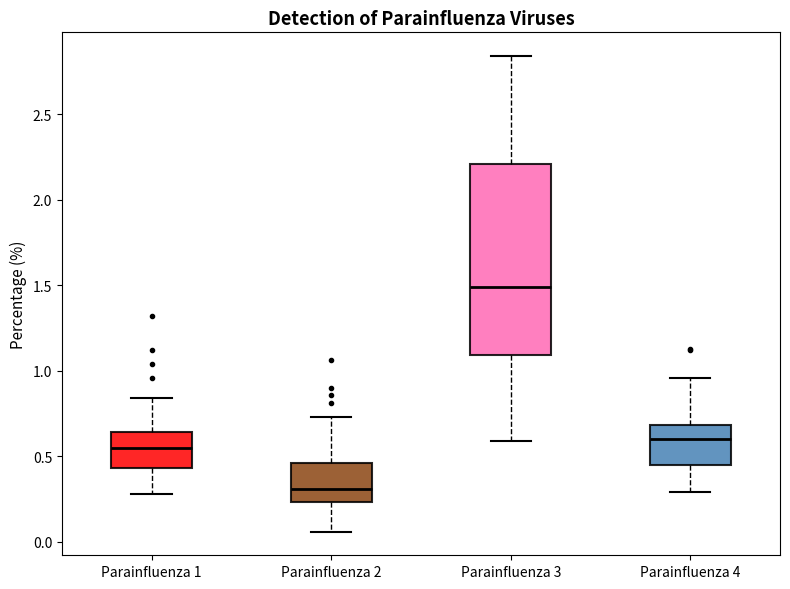

Reading left to right, read every box against the y-axis: the position of its median line, the range the box covers, and the ends of its whiskers. The values are not printed on the chart, so give them approximately, as read against the axis.

Parainfluenza 1: median 0.55, box 0.45 to 0.65, whiskers 0.30 to 0.85
Parainfluenza 2: median 0.30, box 0.25 to 0.45, whiskers 0.05 to 0.75
Parainfluenza 3: median 1.50, box 1.10 to 2.20, whiskers 0.60 to 2.85
Parainfluenza 4: median 0.60, box 0.45 to 0.70, whiskers 0.30 to 0.95